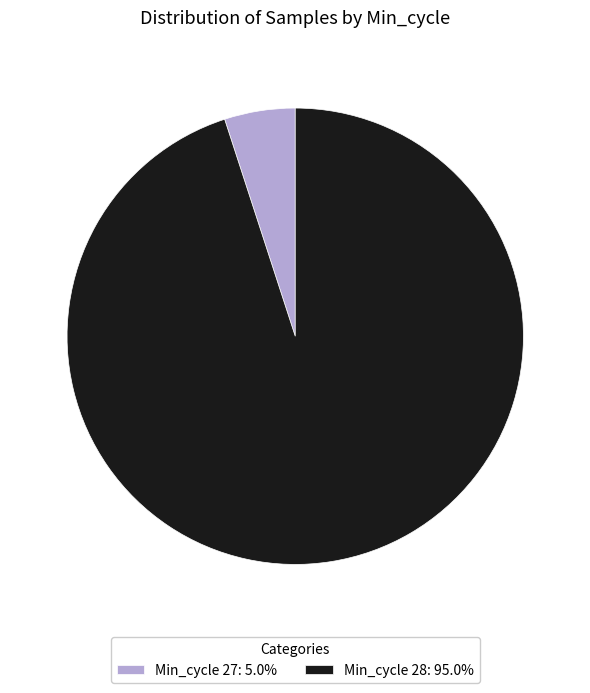

What is the ratio of the value at Min_cycle 28: 95.0% to the value at Min_cycle 27: 5.0%?

19.0